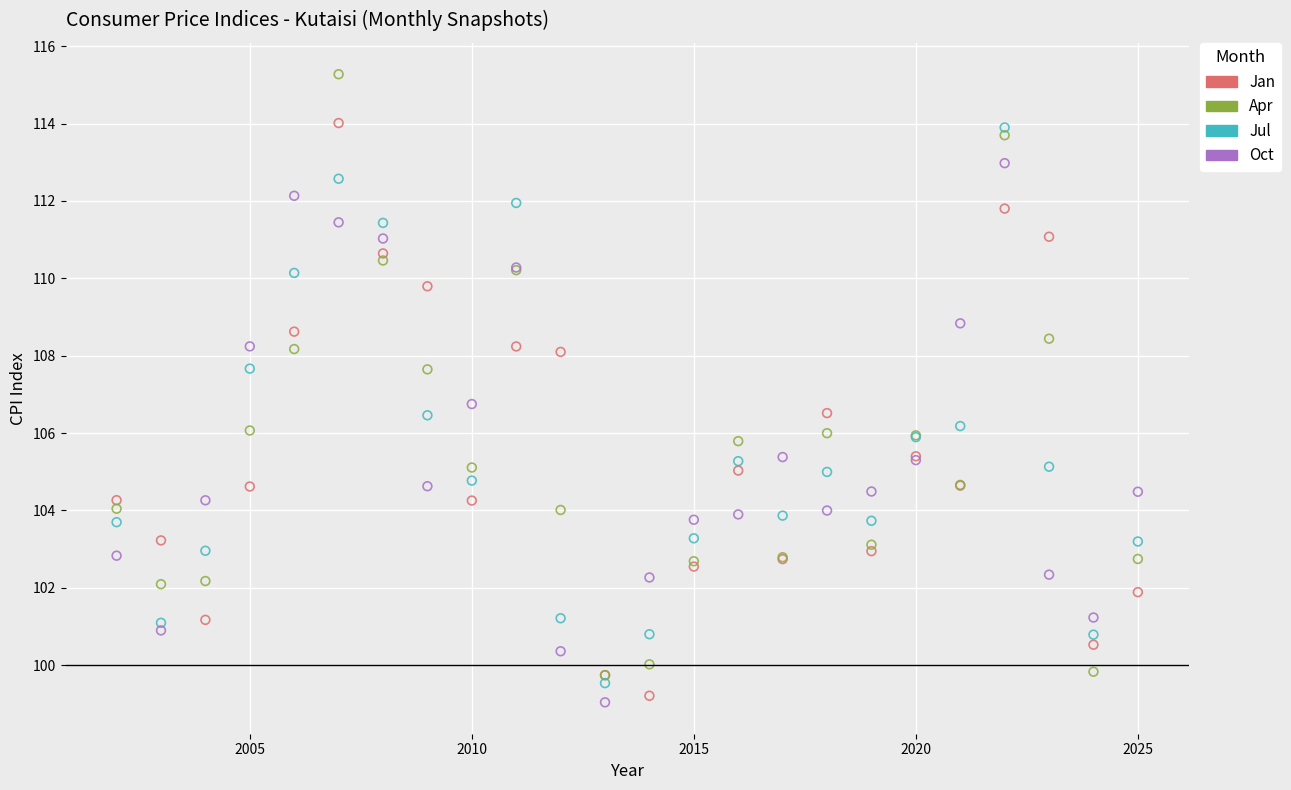

Across all series, what Y value is closest to 107?

106.7